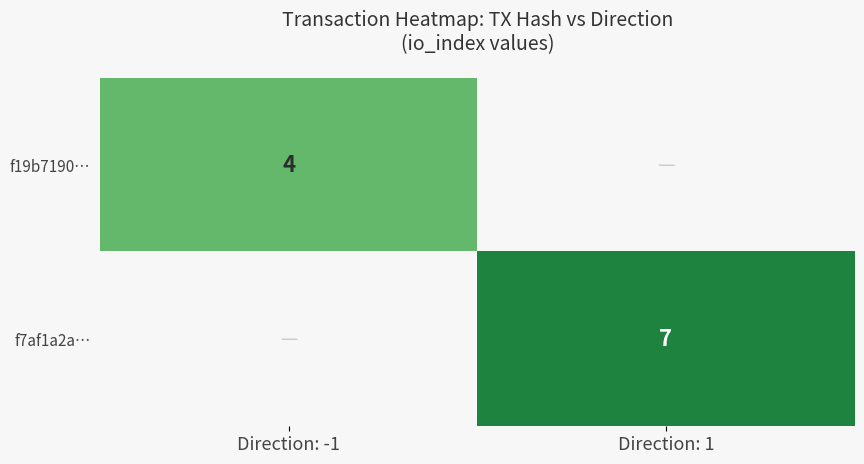

Count the number of data series in this chart.

2